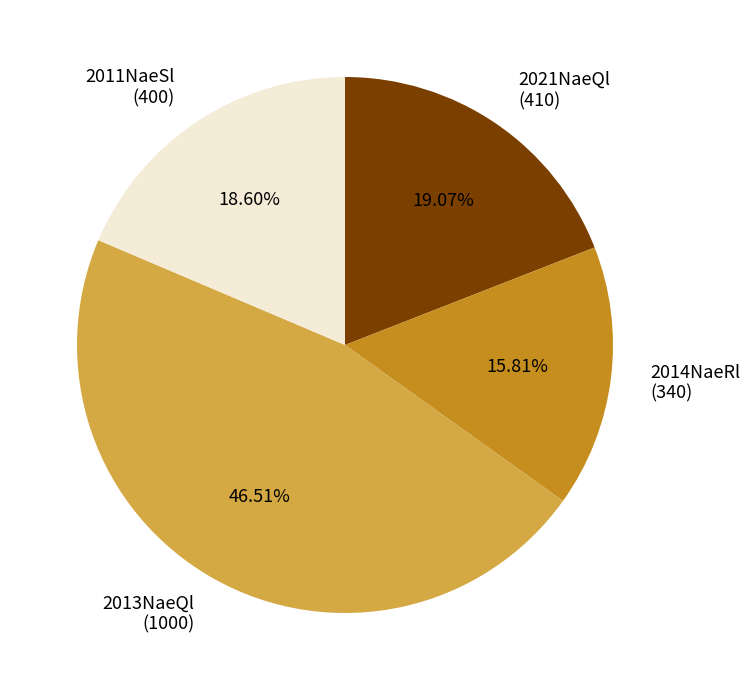

Which category has the biggest portion of the pie?

2013NaeQl